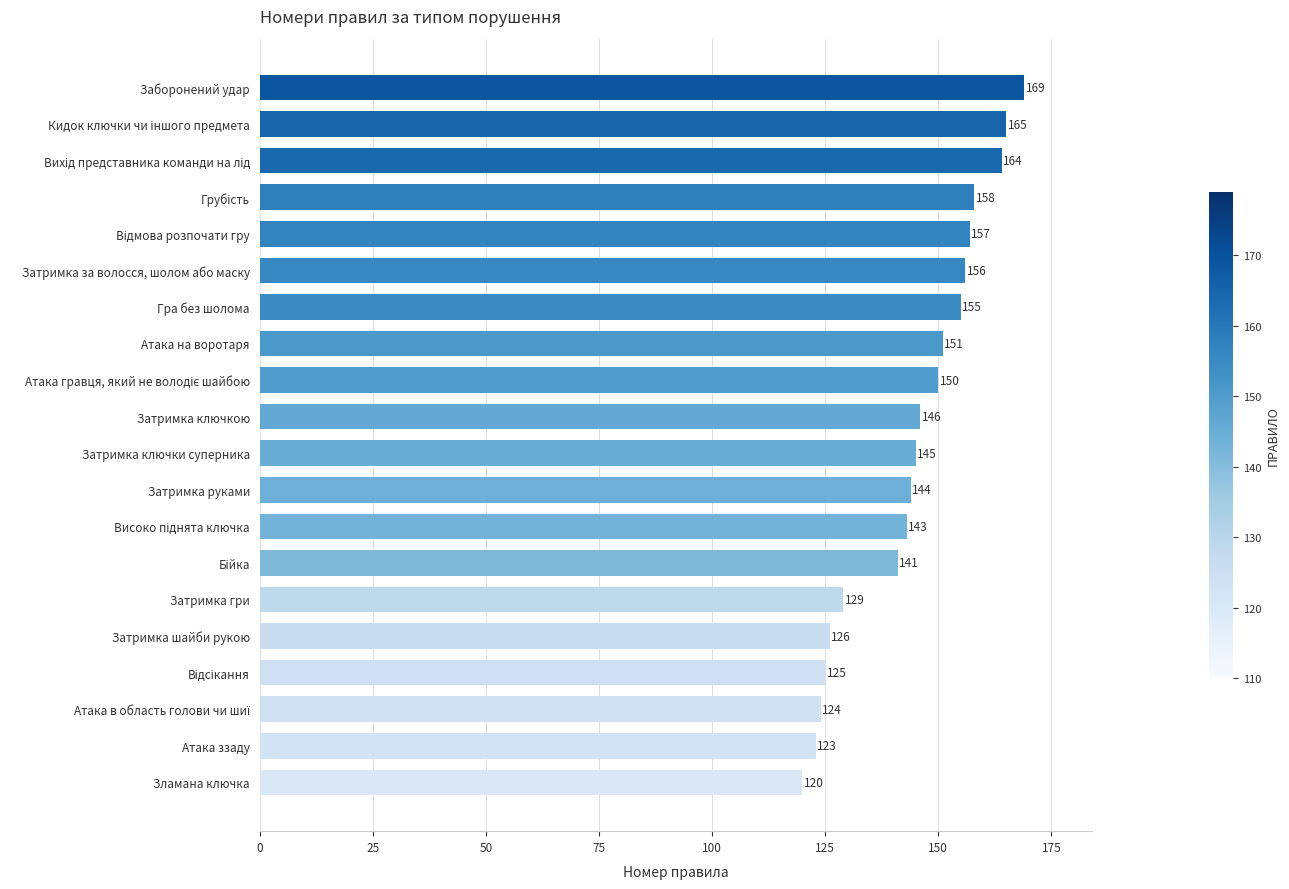

What is the label of the 10th bar from the bottom?

Затримка ключки суперника